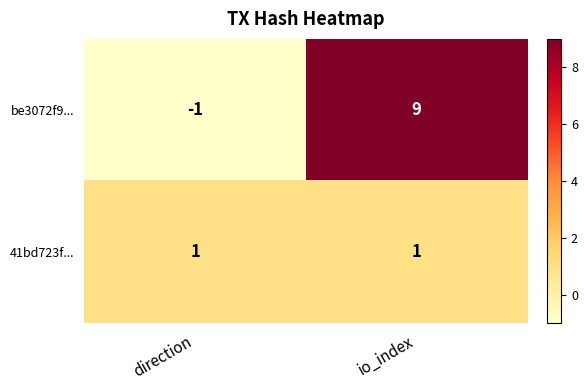

Reading left to right, what are all the values shown in this chart?

be3072f9...: -1	9
41bd723f...: 1	1